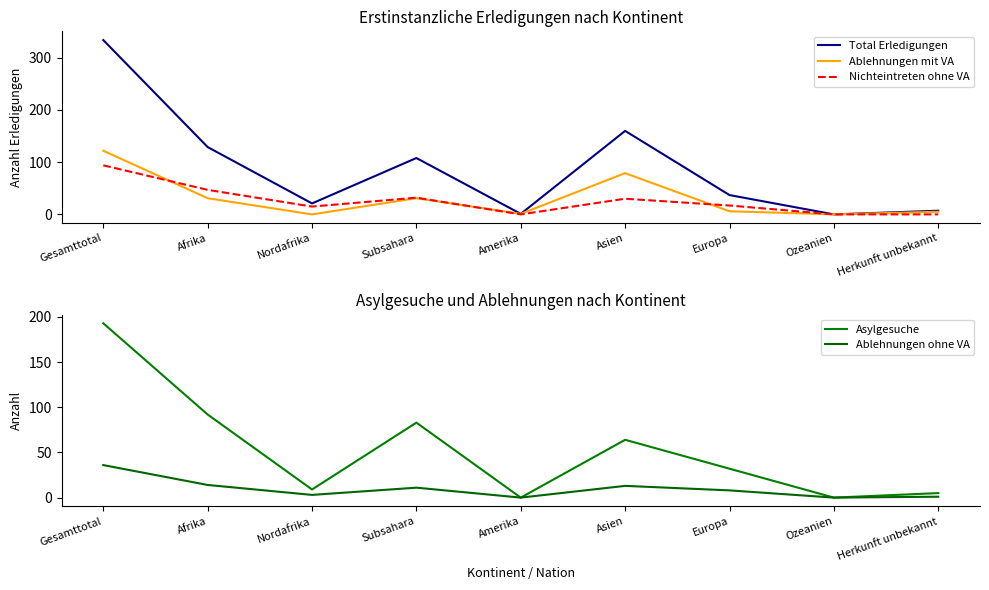

Which category has the lowest value across all series?

Ozeanien